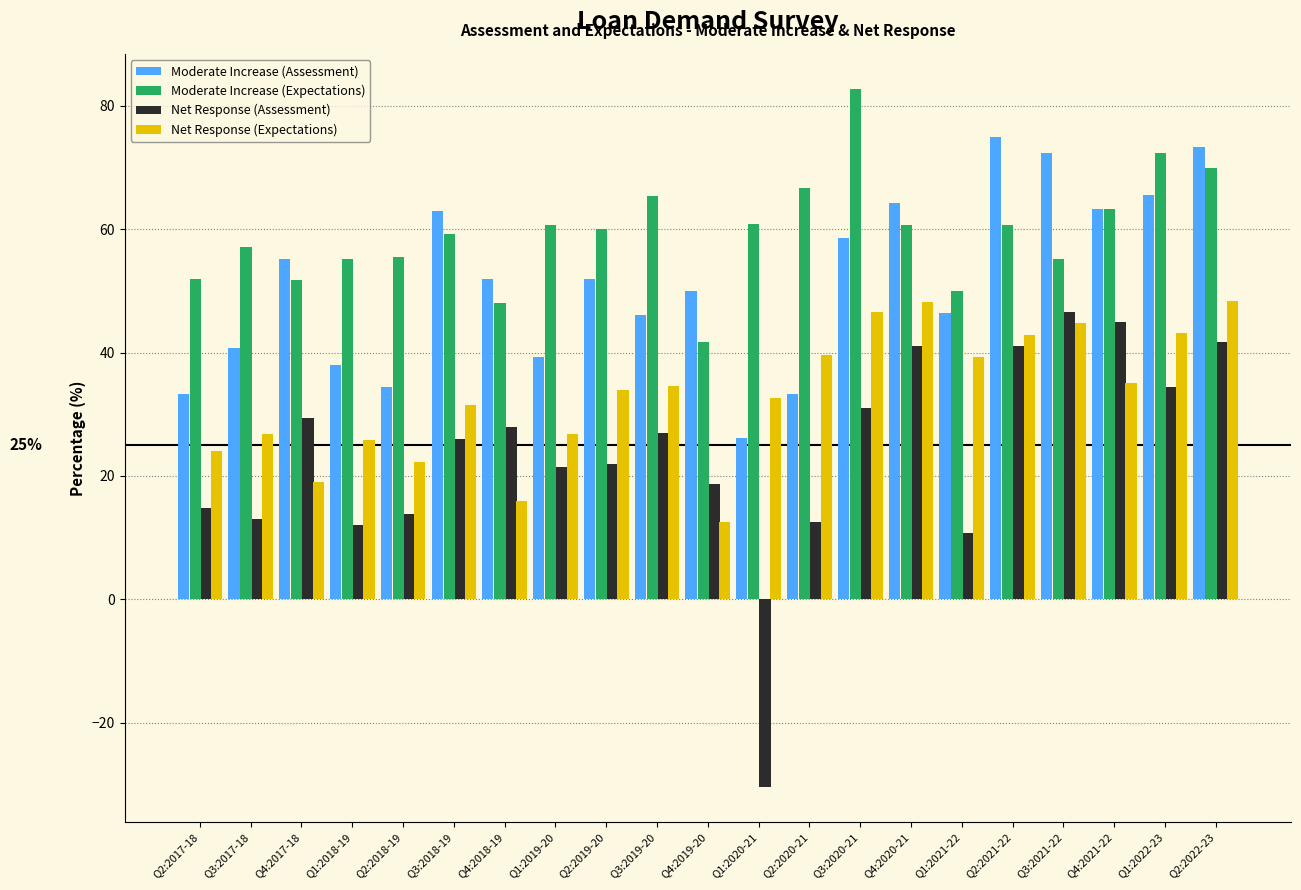

What is the total value across all series at Q1:2020-21?

89.1